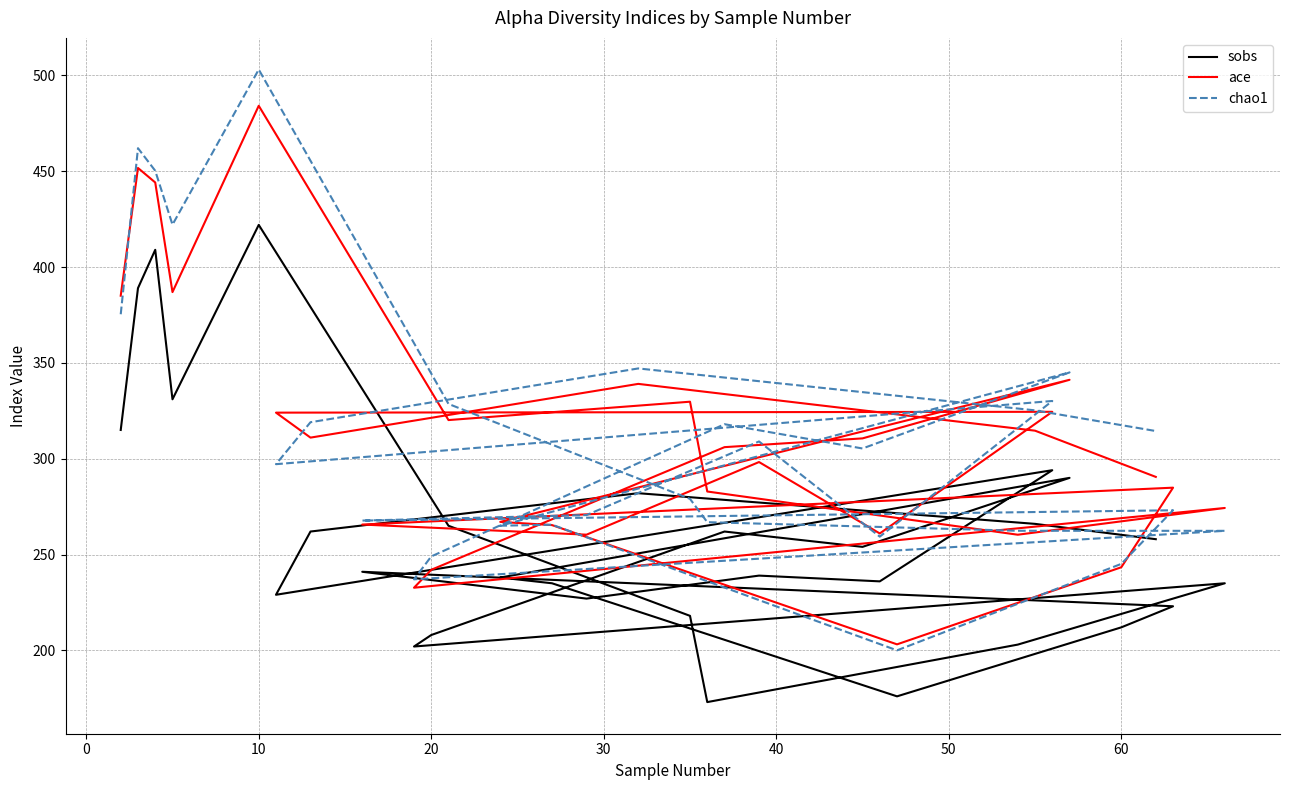

In sobs, how many points are lower than both neighbors (excluding endpoints)?

8